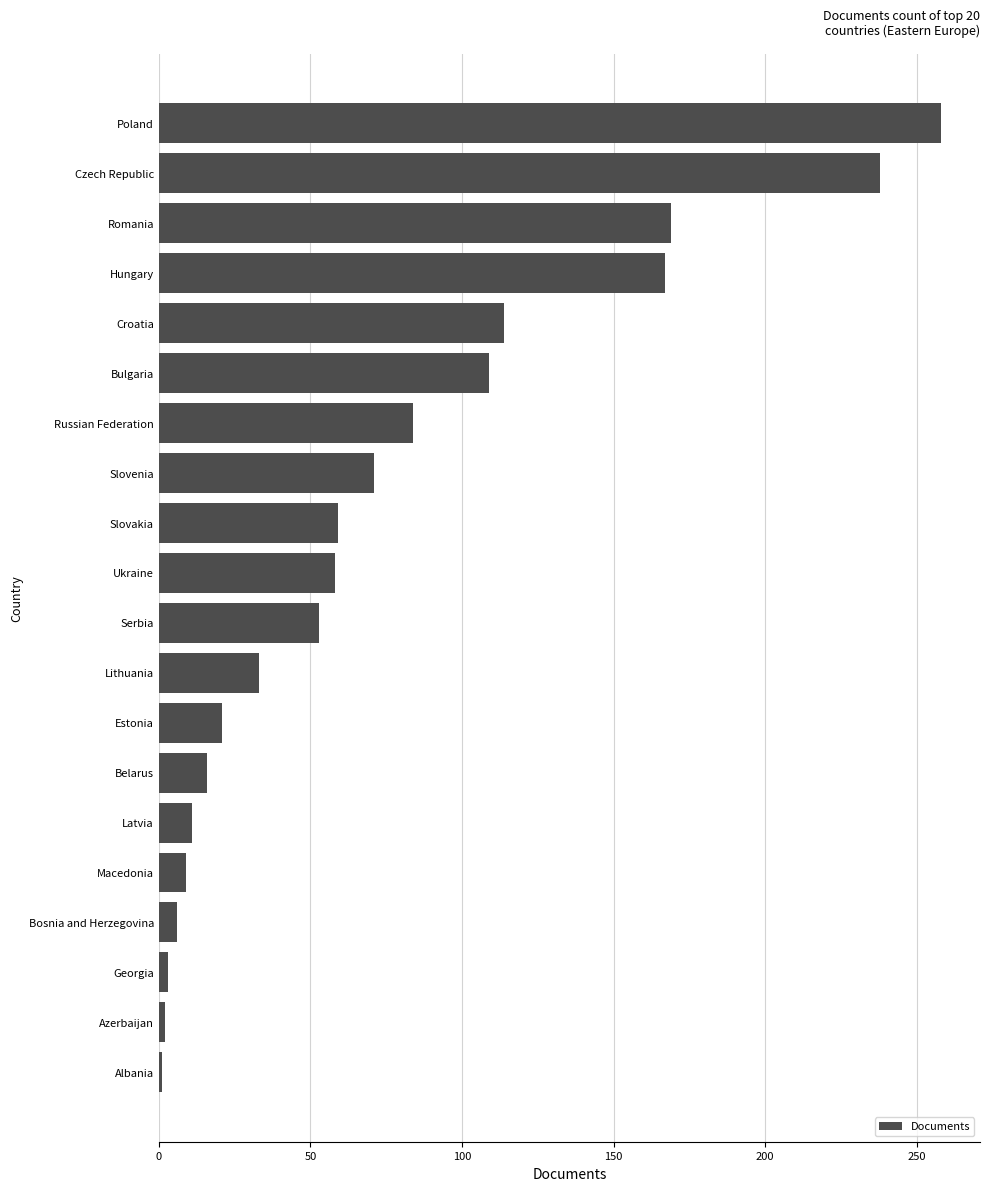

The chart shows a value of 271 at Romania. True or false?

False